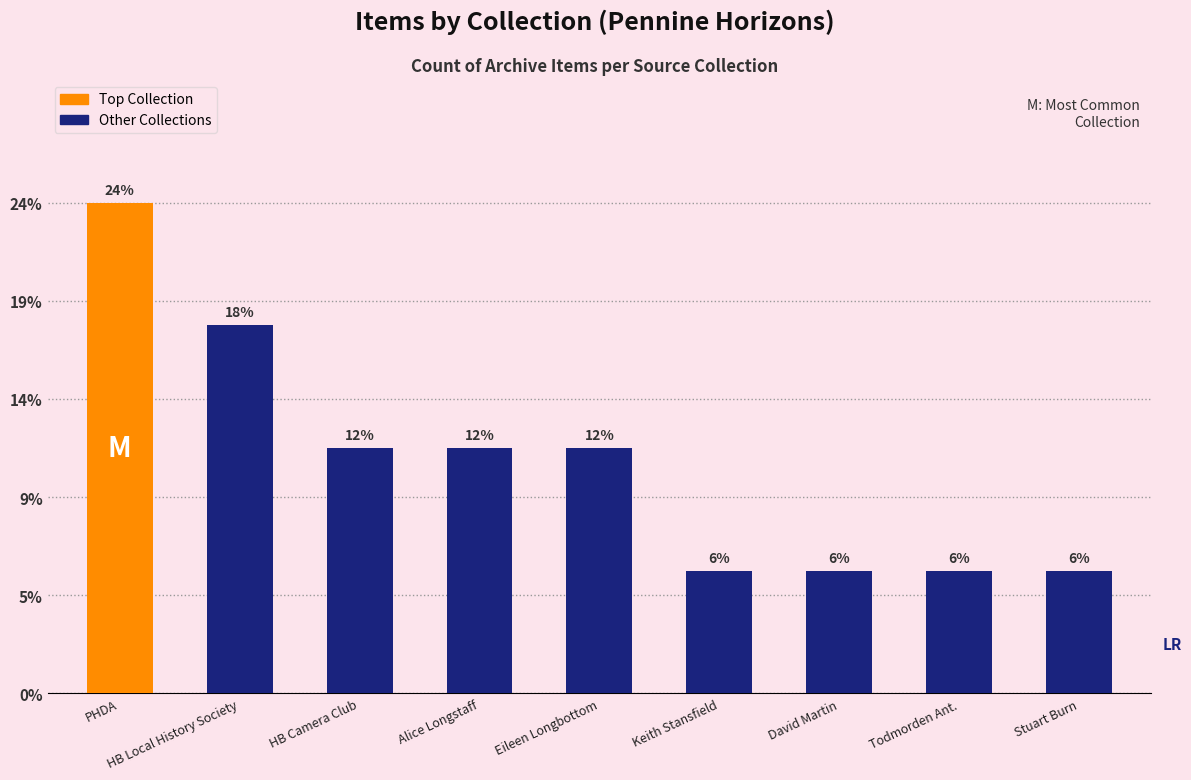

What is the label of the 8th bar from the right?

HB Local History Society